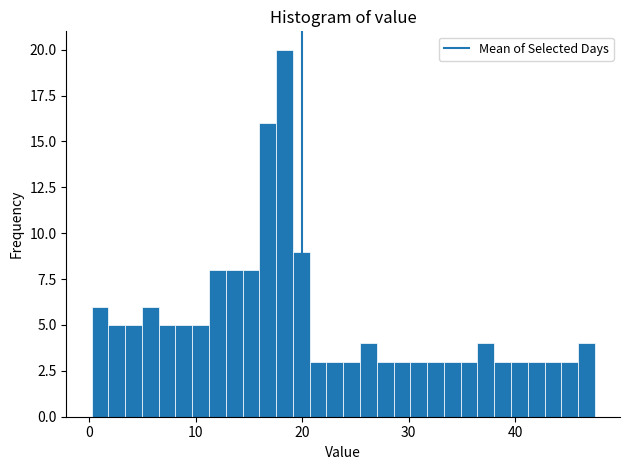

Around what value on the x-axis is the tallest bar? Give the approximate position of its centre, as read against the axis.

18